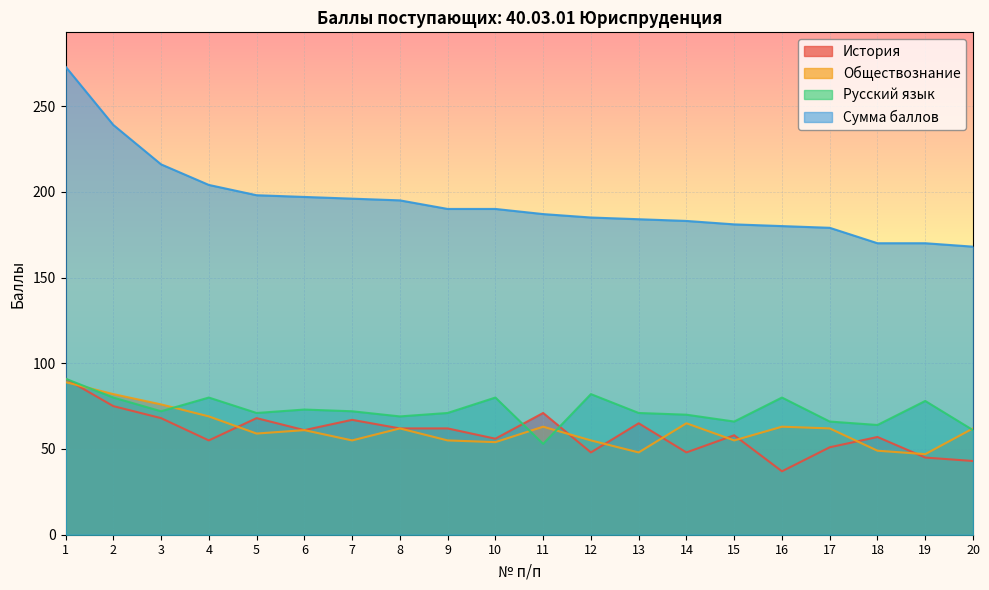

Where is Сумма баллов nearest to the value 220?

3